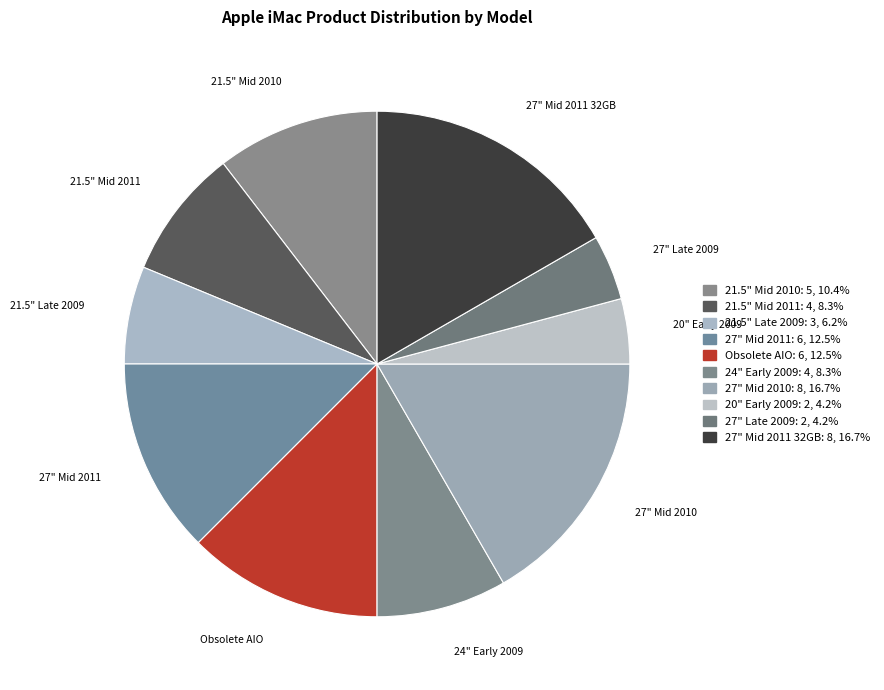

Which has a higher value, 27" Mid 2010 or 24" Early 2009?

27" Mid 2010